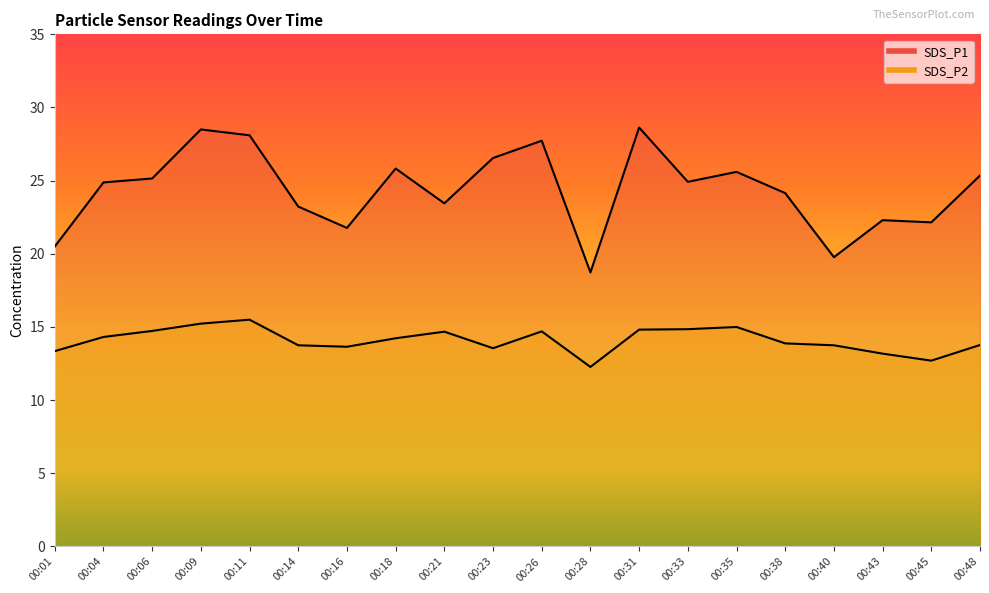

Reading left to right, transcribe all the data shown in this chart.

SDS_P1: 00:01=20.5	00:04=24.9	00:06=25.1	00:09=28.5	00:11=28.1	00:14=23.2	00:16=21.8	00:18=25.8	00:21=23.4	00:23=26.6	00:26=27.7	00:28=18.7	00:31=28.6	00:33=24.9	00:35=25.6	00:38=24.1	00:40=19.8	00:43=22.3	00:45=22.1	00:48=25.4
SDS_P2: 00:01=13.3	00:04=14.3	00:06=14.7	00:09=15.2	00:11=15.5	00:14=13.8	00:16=13.7	00:18=14.2	00:21=14.7	00:23=13.6	00:26=14.7	00:28=12.3	00:31=14.8	00:33=14.8	00:35=15.0	00:38=13.9	00:40=13.8	00:43=13.2	00:45=12.7	00:48=13.8